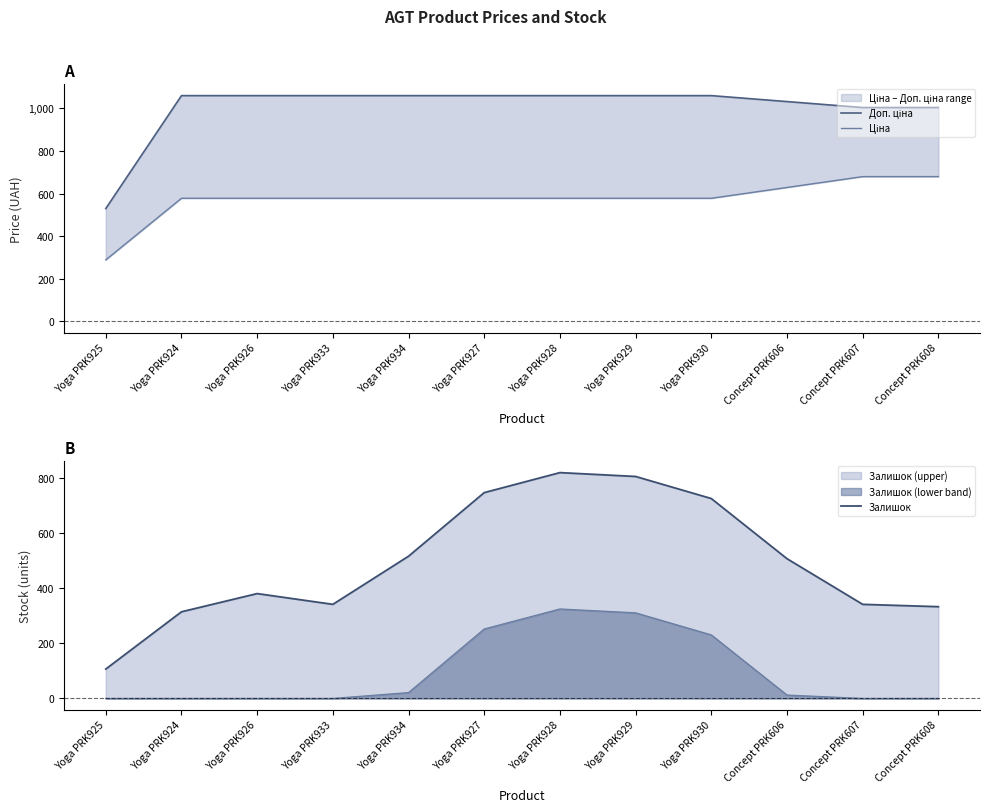

At Yoga PRK930, list the series in order from largest to smallest.

Доп. ціна, Залишок, Ціна